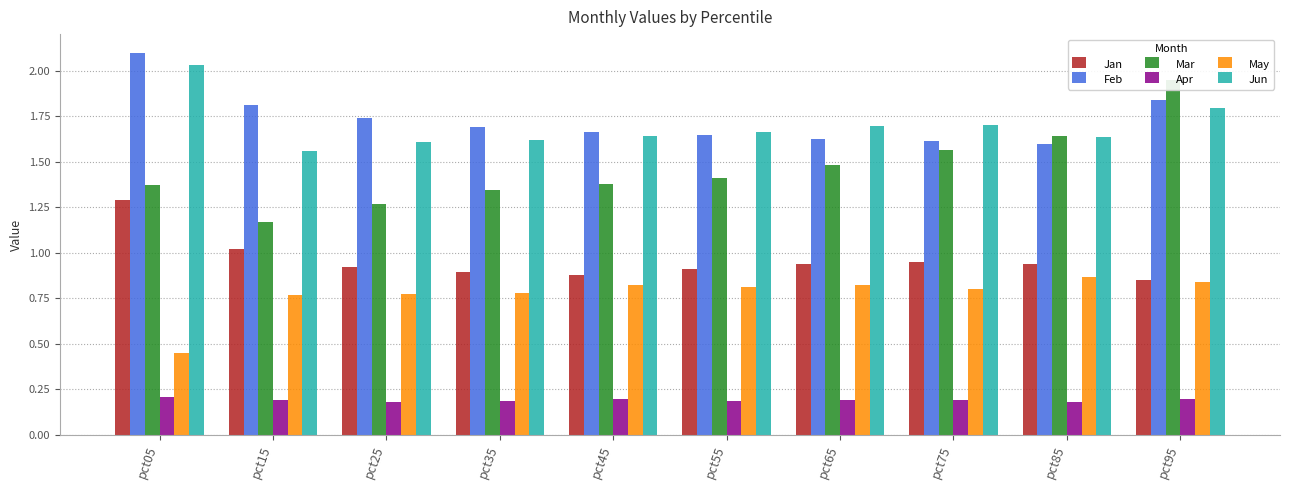

What is the approximate value of Jan at pct75?

0.9